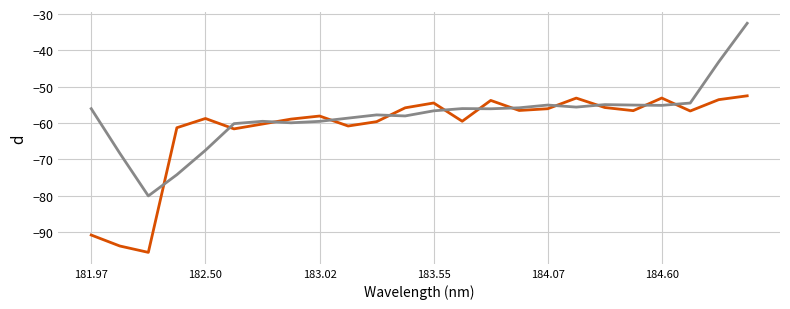

What is the greatest value displayed?

-32.5